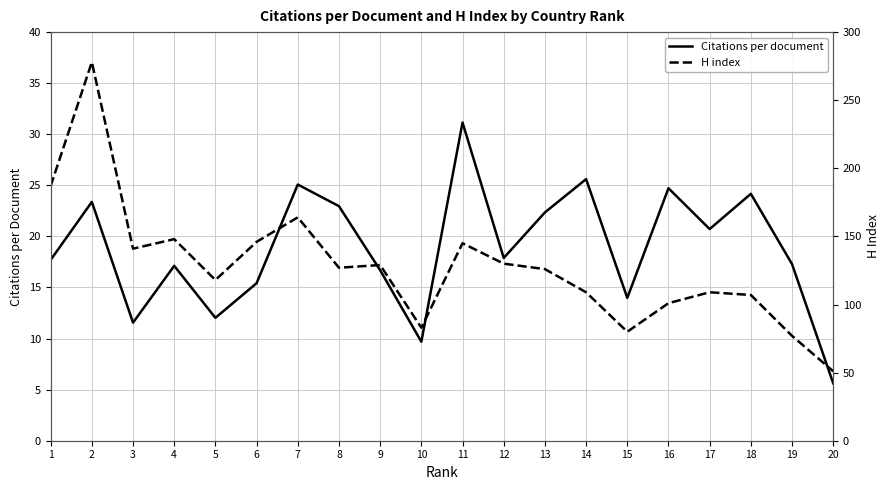

List the series in order of their peak value, highest first.

H index, Citations per document